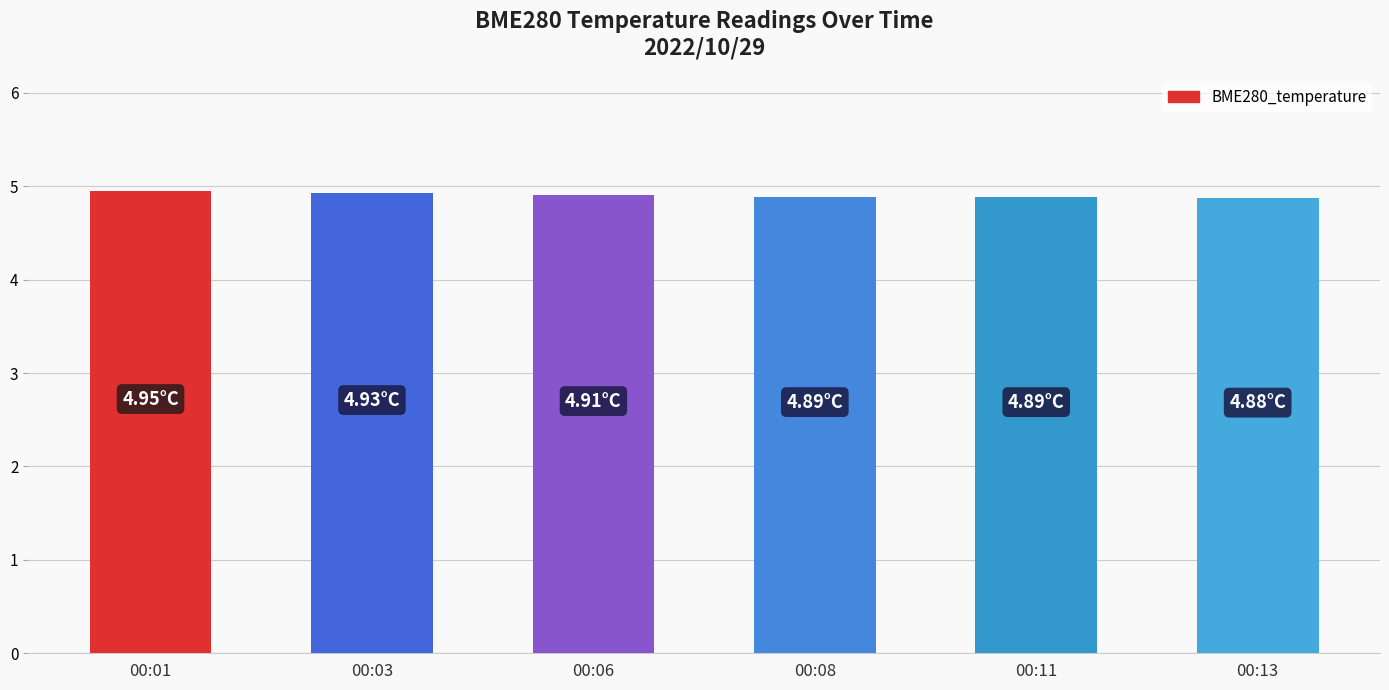

What is the ratio of the value at 00:08 to the value at 00:13?

1.0